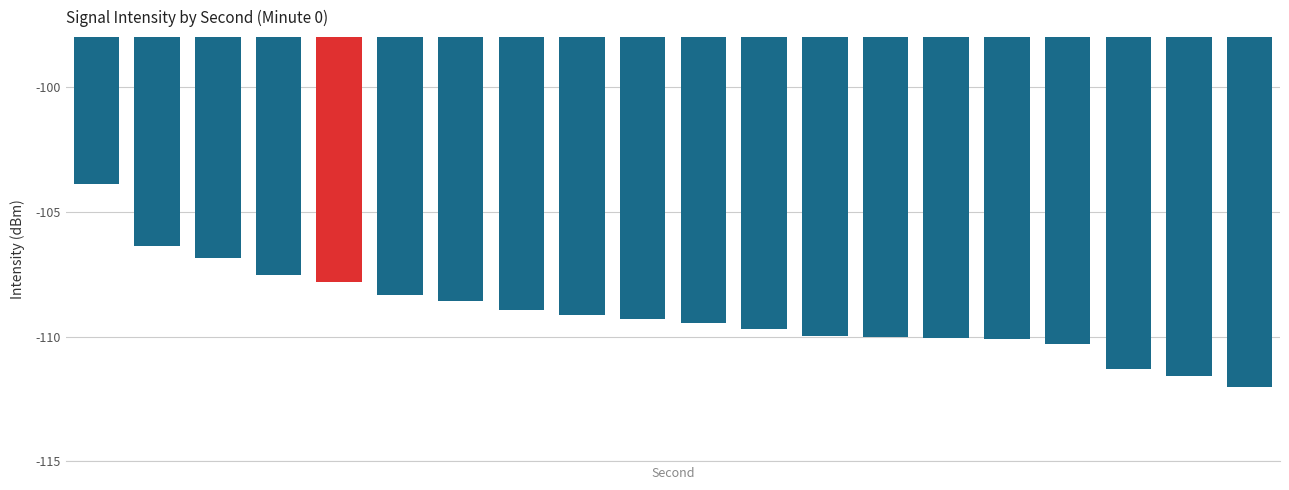

What is the difference between the second highest and second lowest values?

5.2